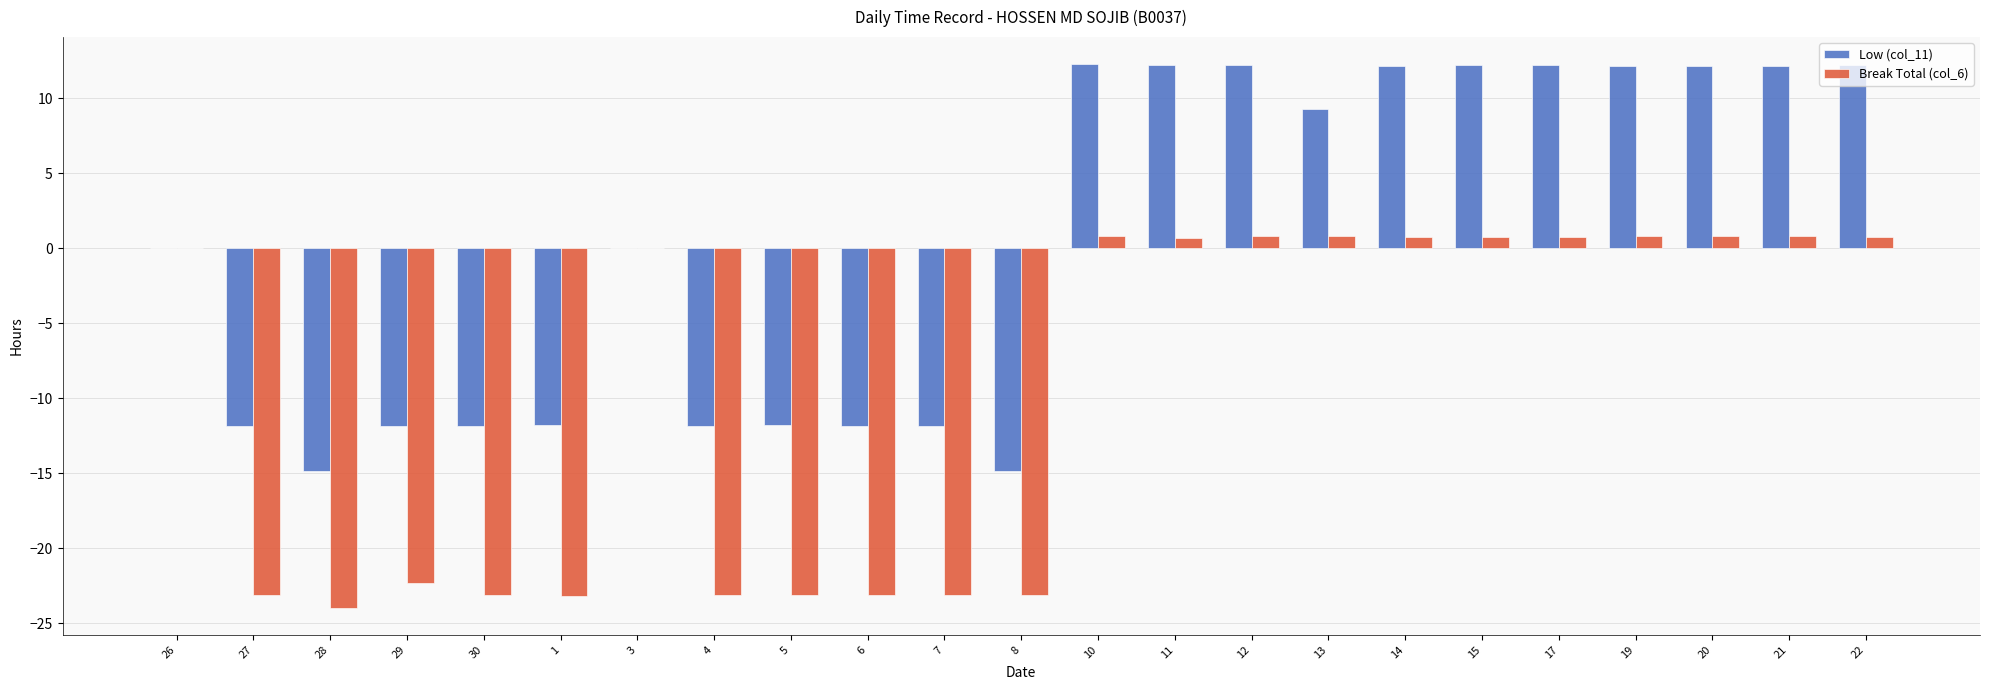

What is the sum of the Break Total (col_6) values at 4 and 6?

-46.2